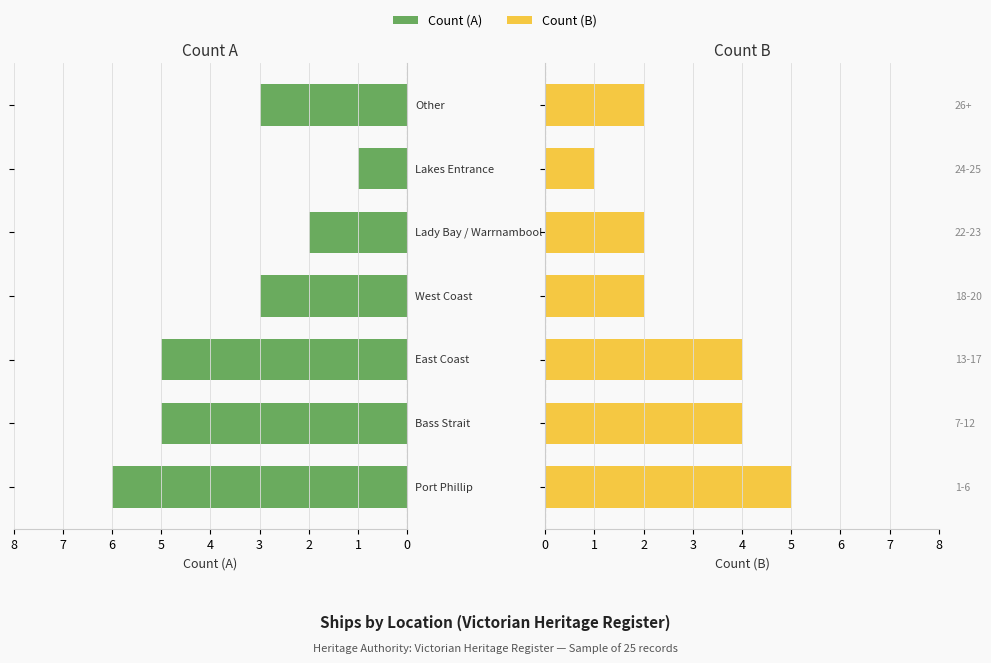

True or false: Count (B) has a value of 1 at 1.

False